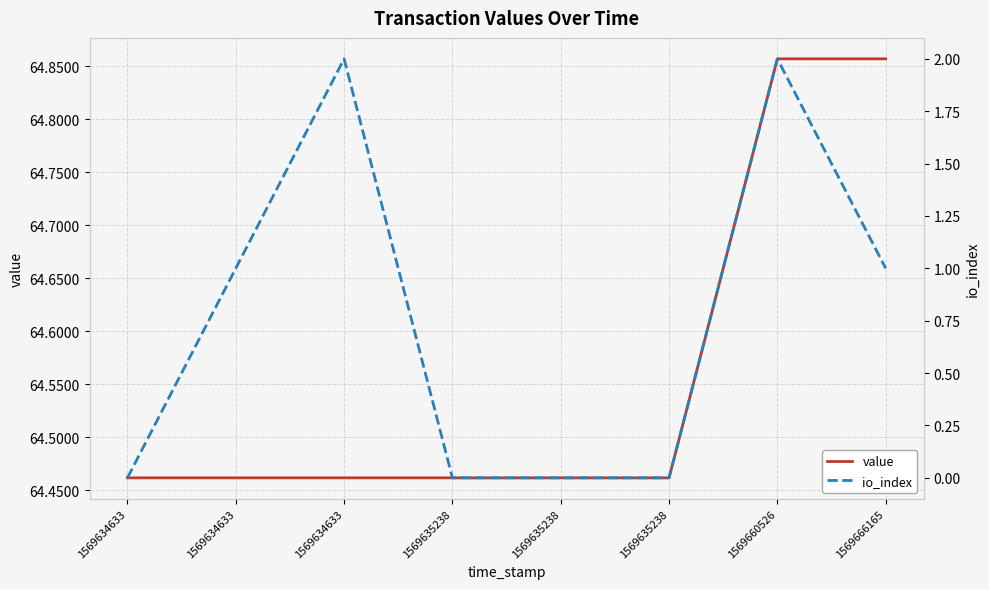

What is the value of the value point at the 5th from the left?

64.5